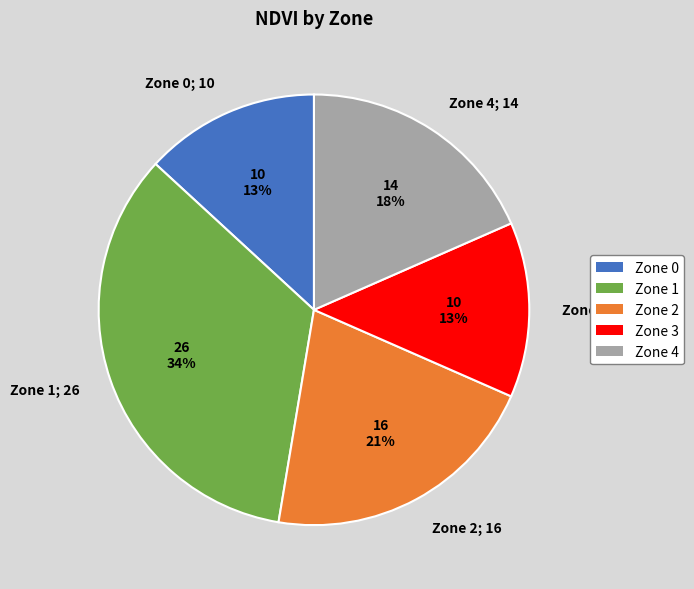

What percentage is the Zone 4 slice, to the nearest percent?

18%